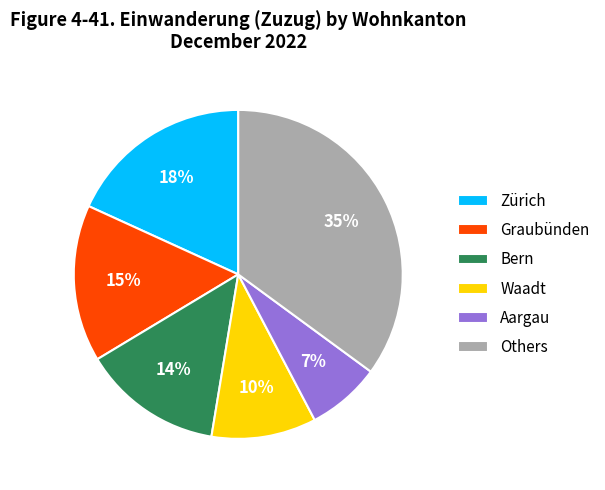

Rank the categories by value from lowest to highest.

Aargau, Waadt, Bern, Graubünden, Zürich, Others